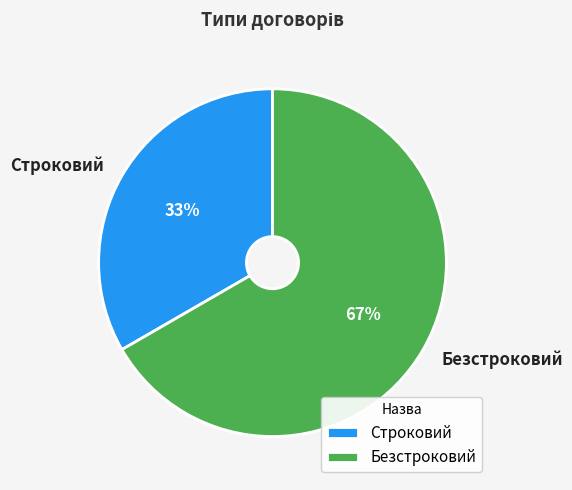

Is it true that Безстроковий is 67% of the pie?

True